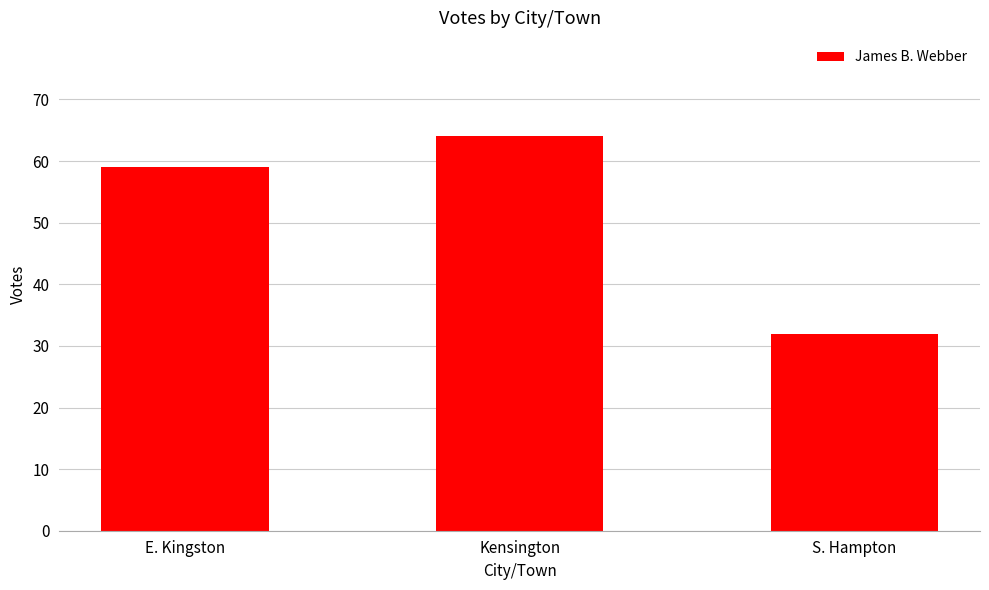

List the labels in order of value, largest first.

Kensington, E. Kingston, S. Hampton